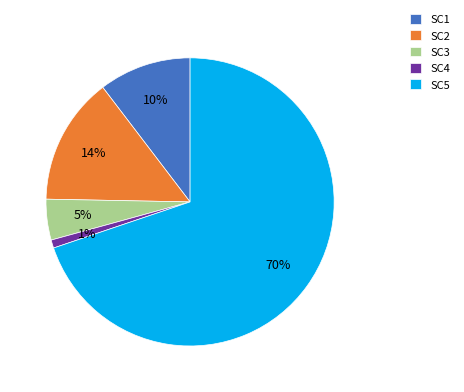

To the nearest percent, what portion does SC4 represent?

1%